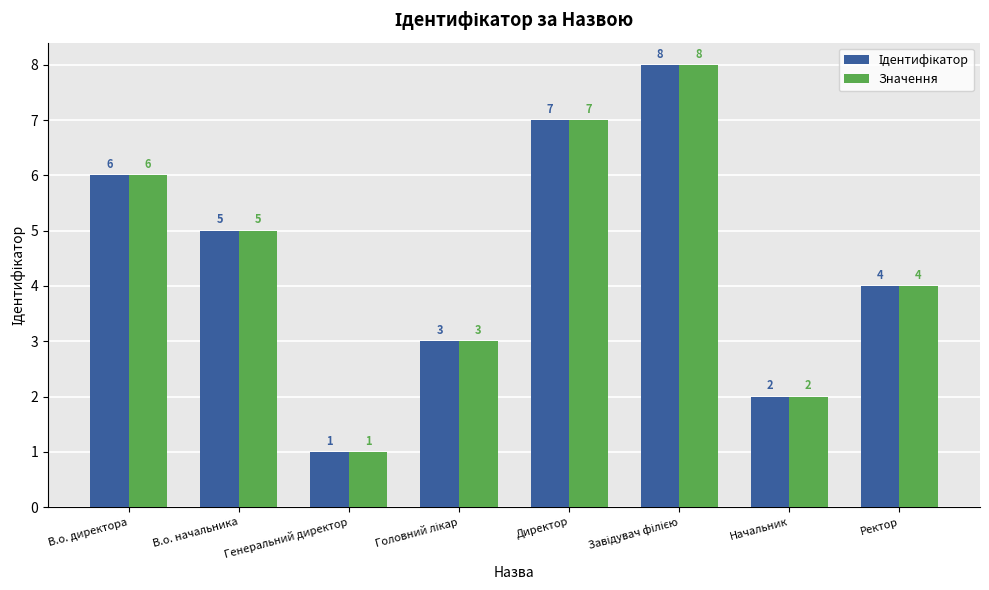

What position from the right is Ректор?

1